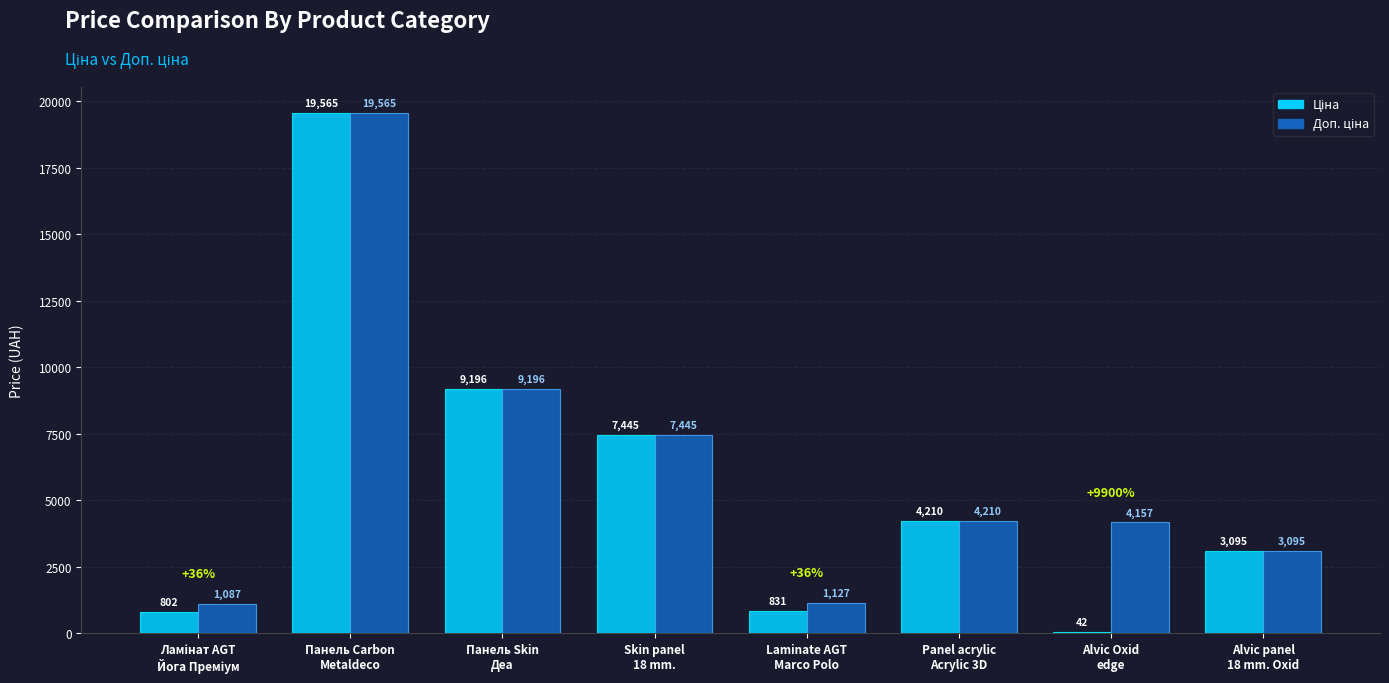

What is the greatest value displayed?

19564.9